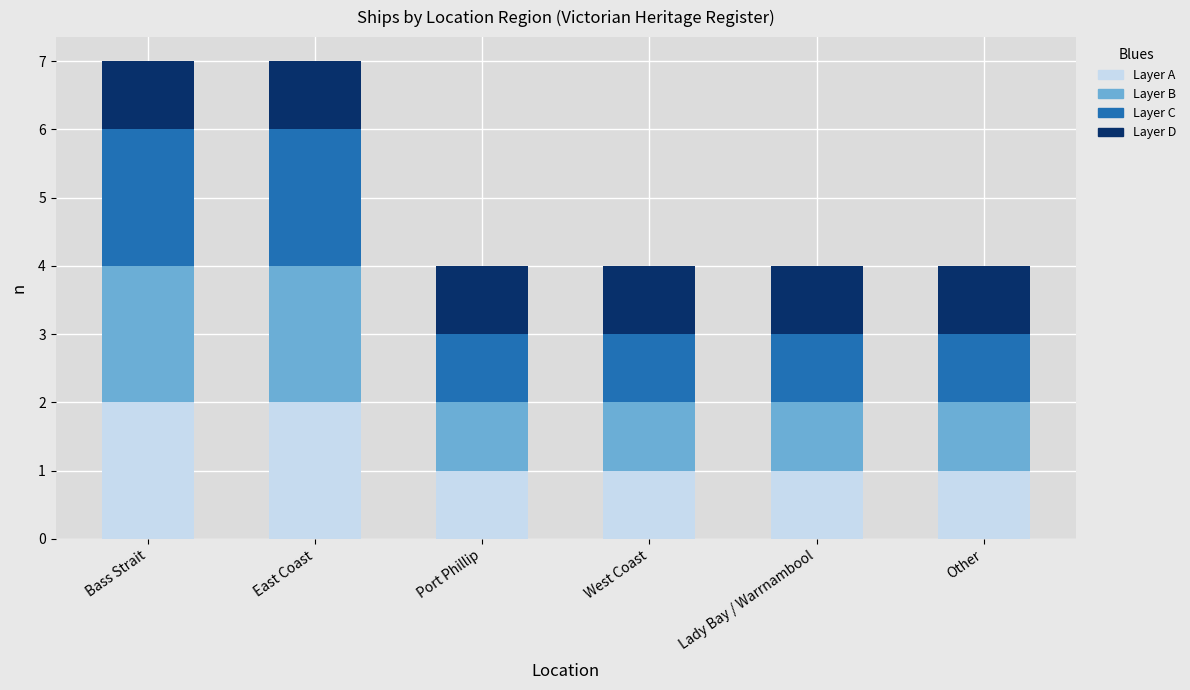

The value of Layer A at East Coast is 1. True or false?

False